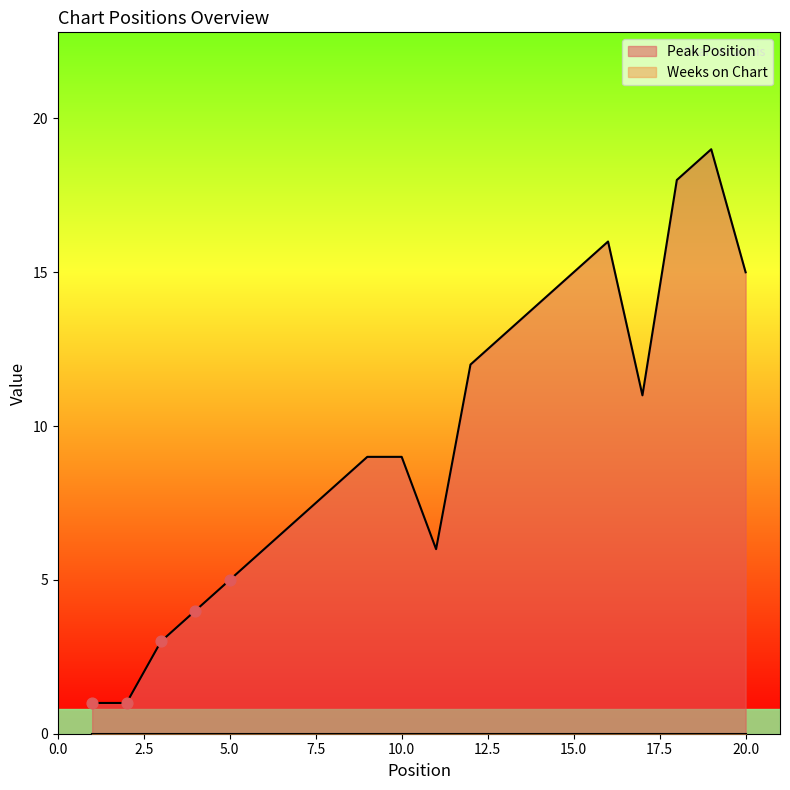

Between 7 and 18, which is larger?

18